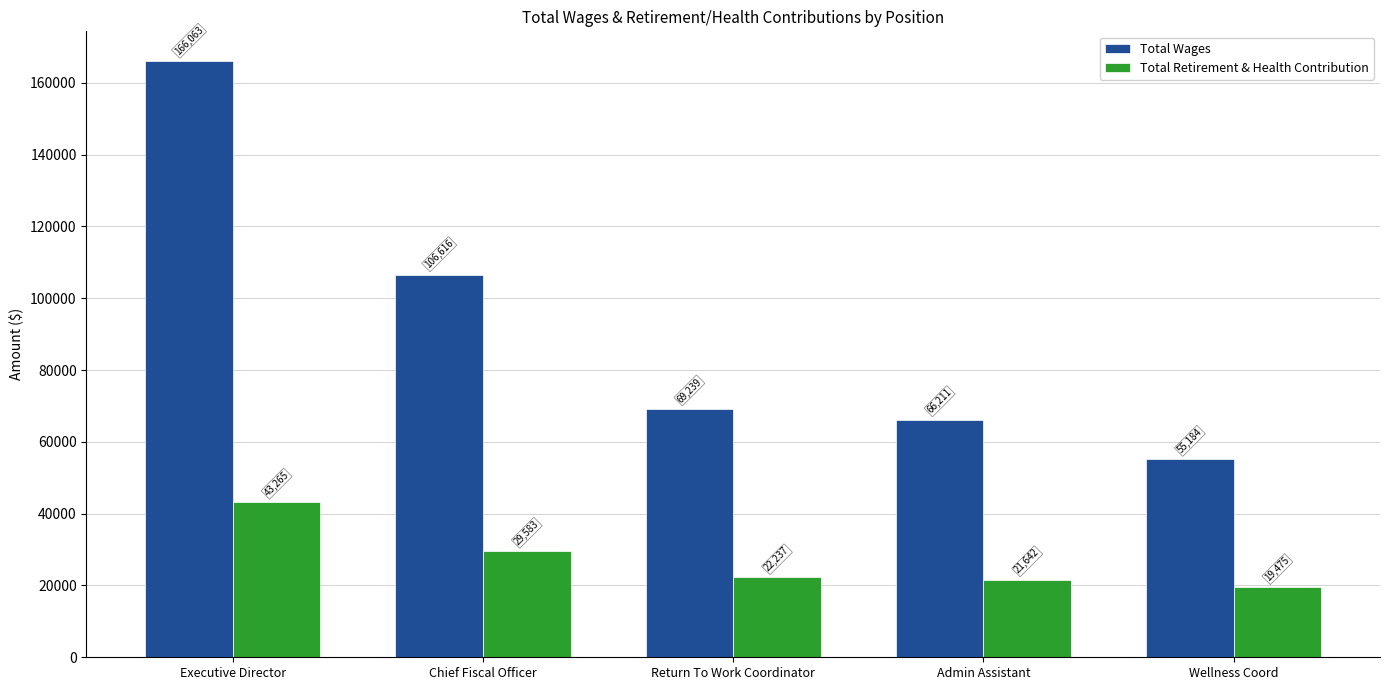

What is the smallest value displayed?

19475